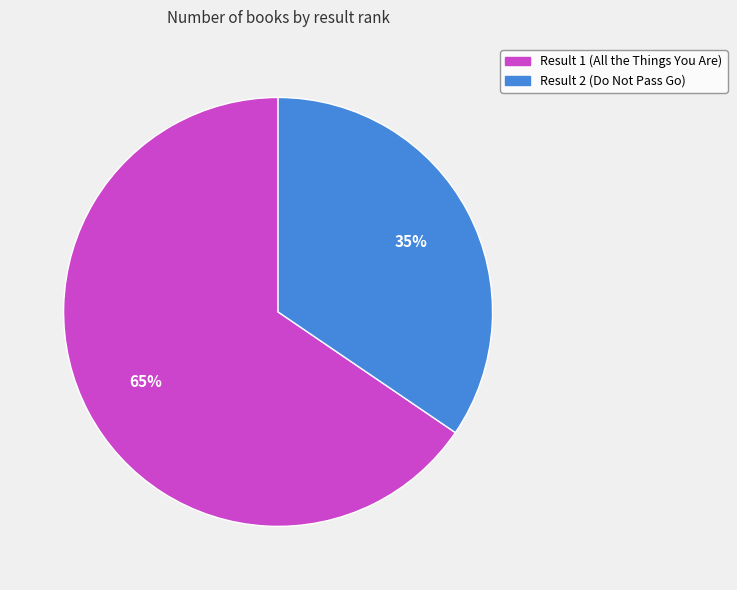

Is it true that Result 2 (Do Not Pass Go) is 22% of the pie?

False